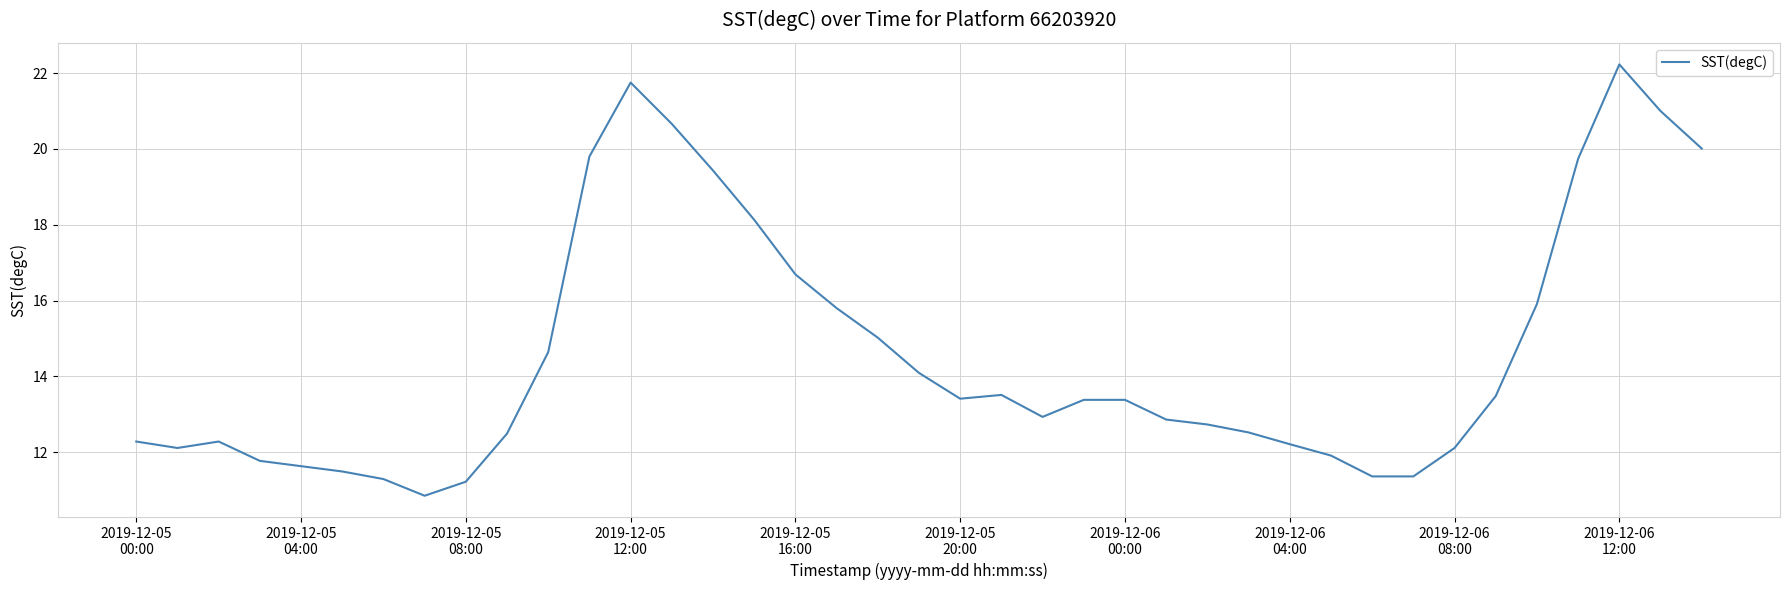

What is the difference between the maximum and second lowest values?

11.0